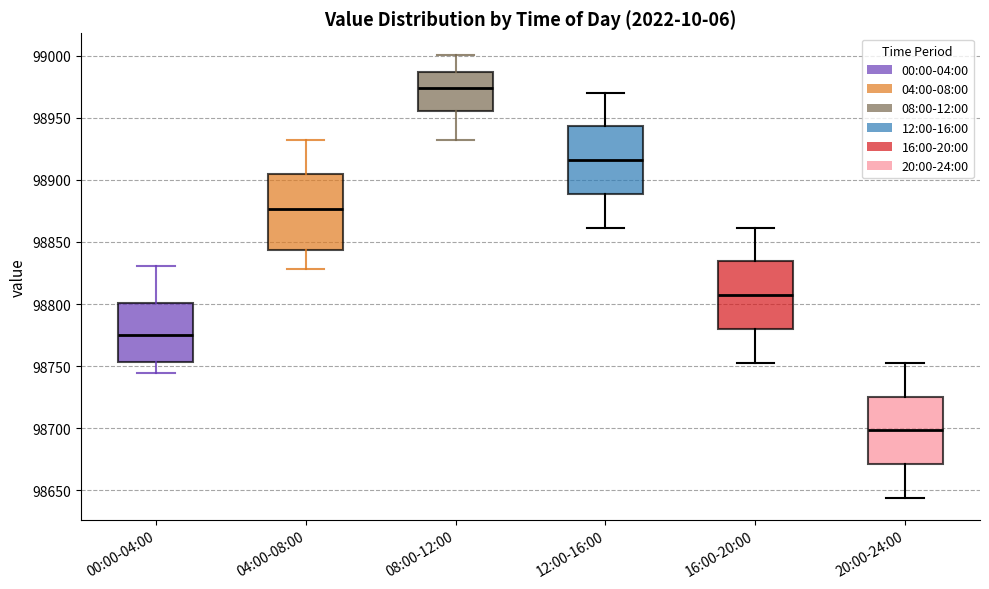

Comparing the boxes themselves (not the whiskers), which one is the tallest?

04:00-08:00